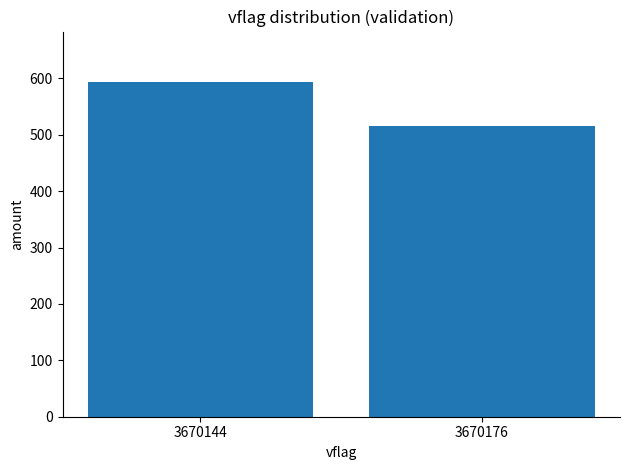

What is the value of the 2nd bar from the left?

516